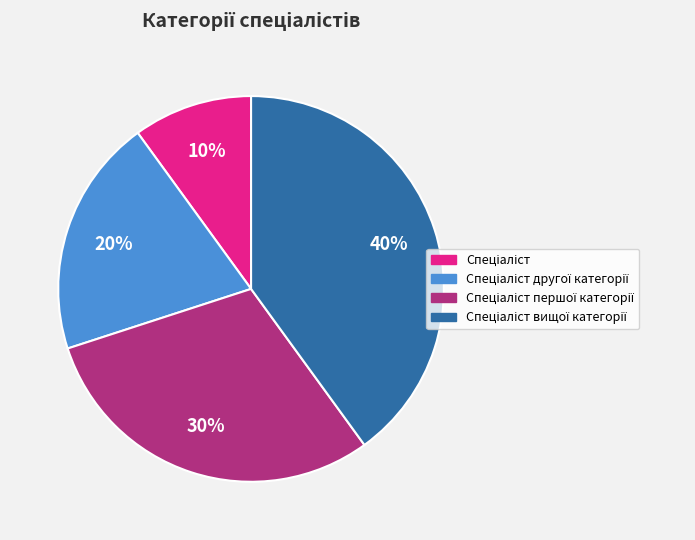

To the nearest percent, what is the difference between the largest and smallest slice percentages?

30%